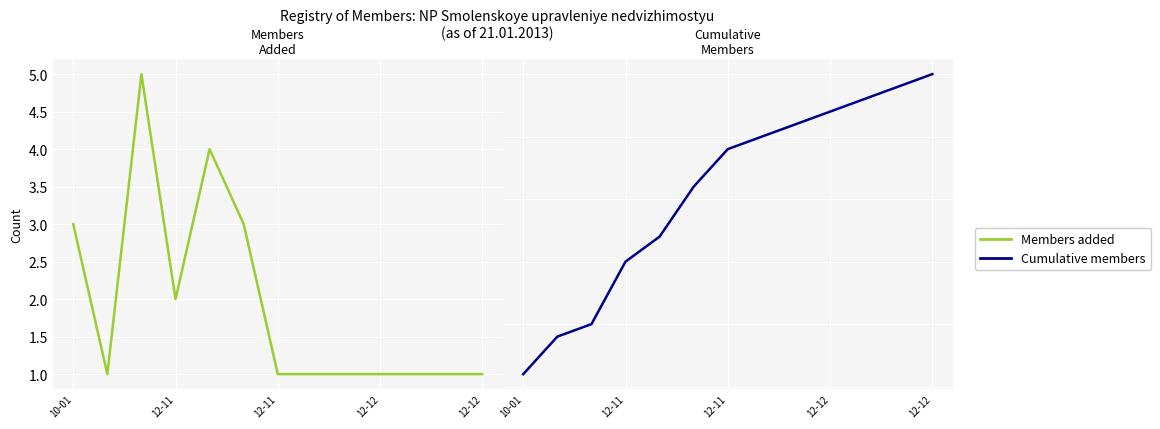

Count the Members added values in the range 1 to 3.

11